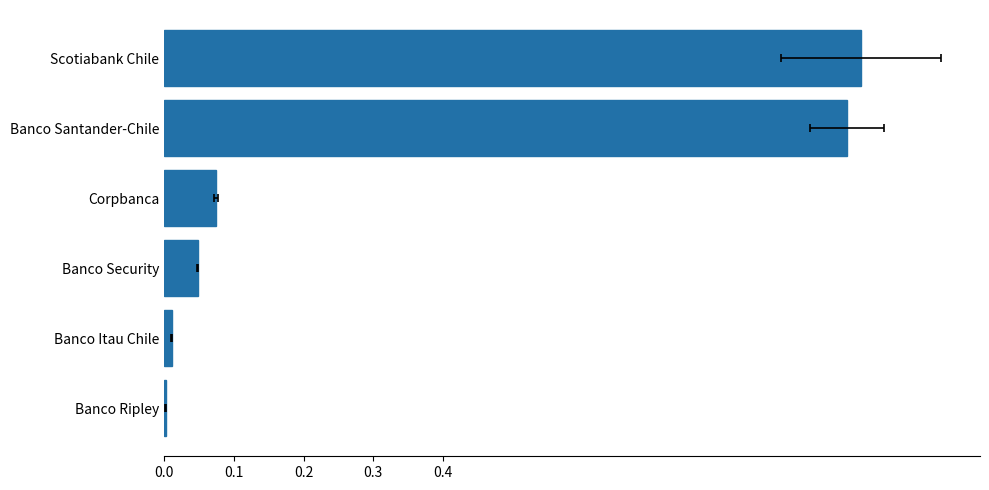

What is the greatest value displayed?

1.0